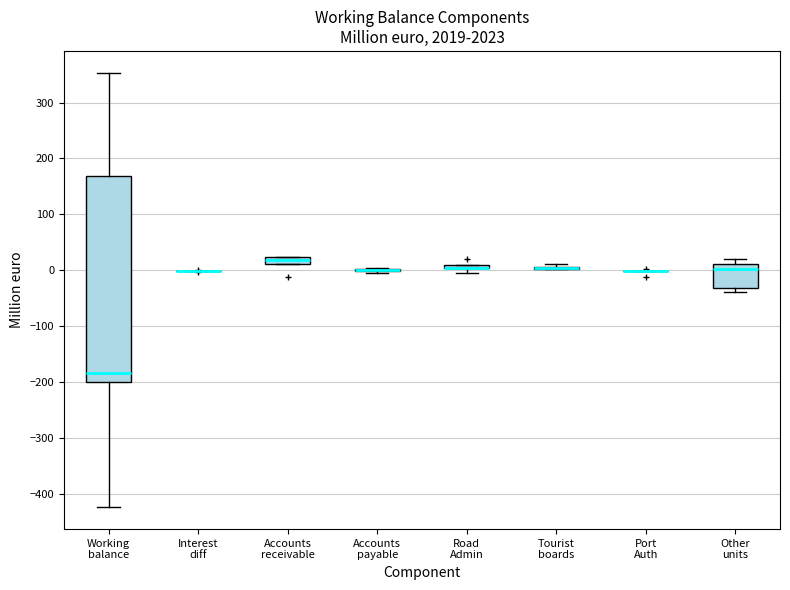

Which box is the tallest, from its lower edge to its upper edge?

Working balance